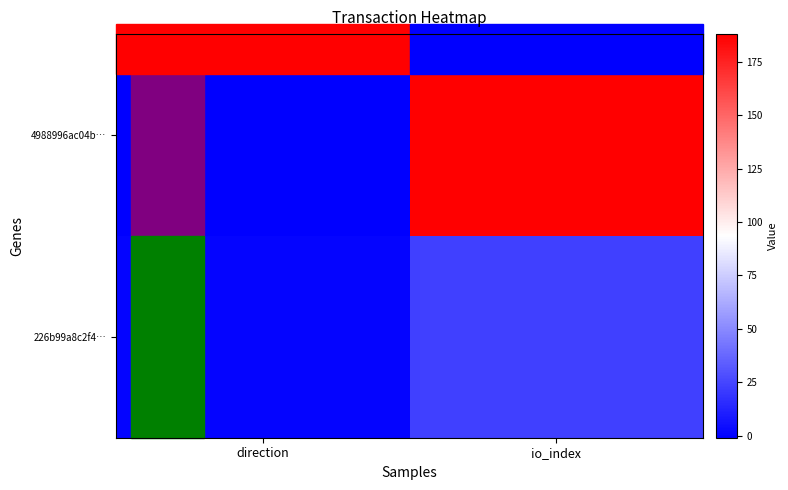

Count the number of categories in the chart.

2